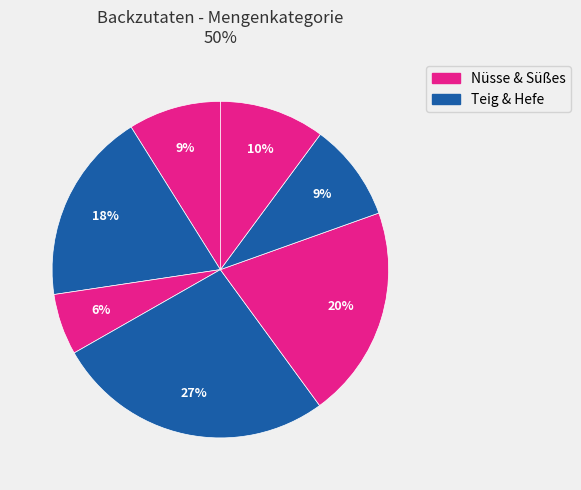

How many segments does this pie chart have?

7